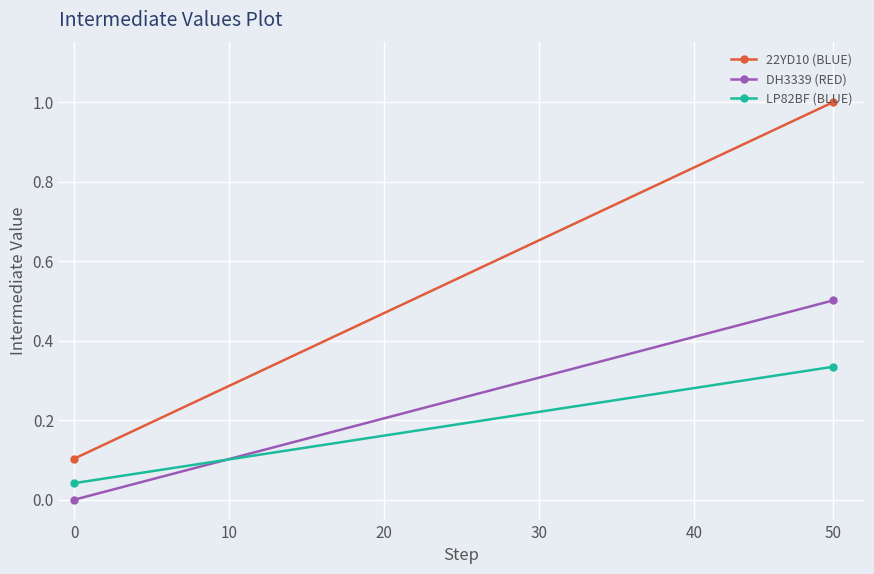

Reading left to right, transcribe all the data shown in this chart.

22YD10 (BLUE): 0.1	1.0
DH3339 (RED): 0.0	0.5
LP82BF (BLUE): 0.0	0.3